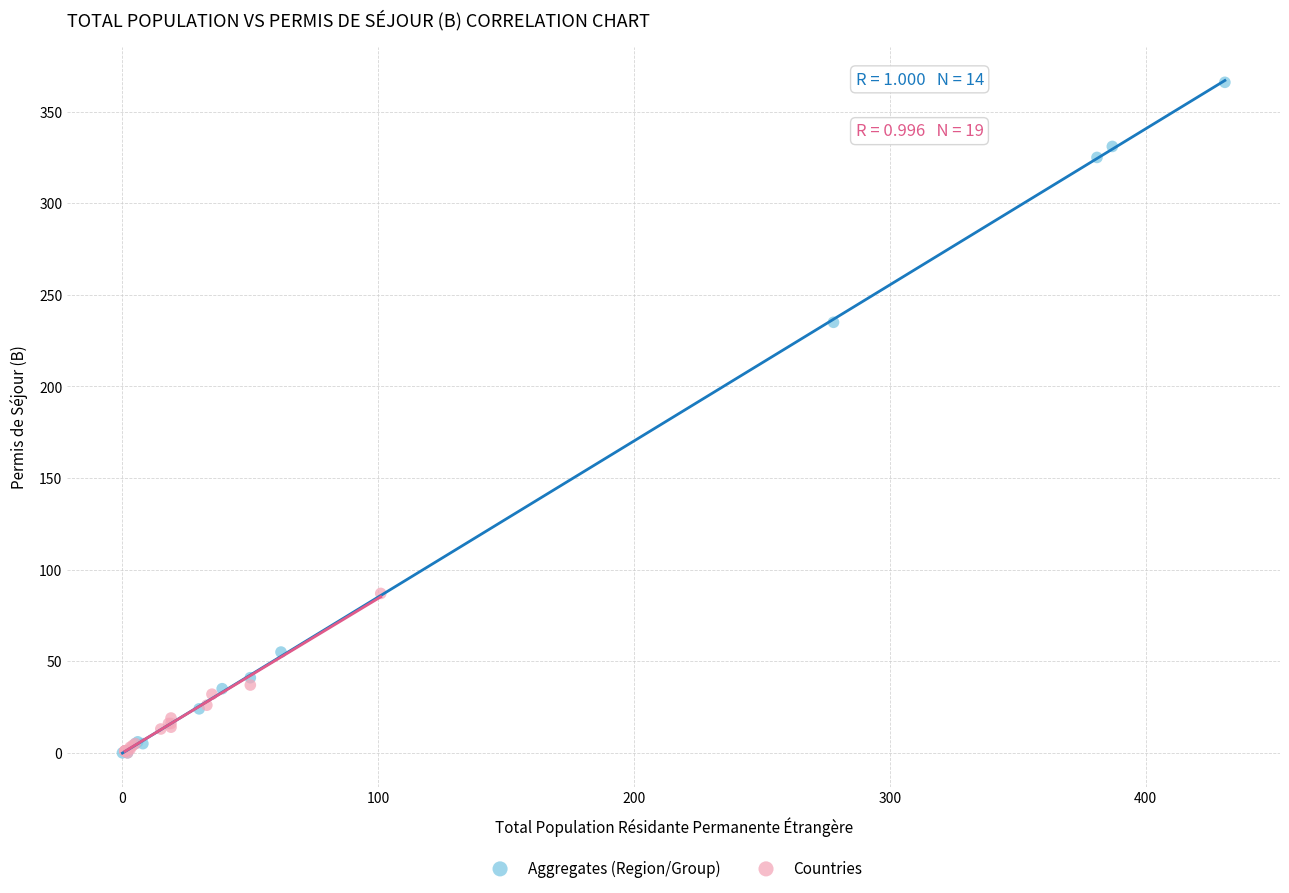

Which series reaches the maximum Y coordinate?

Aggregates (Region/Group)